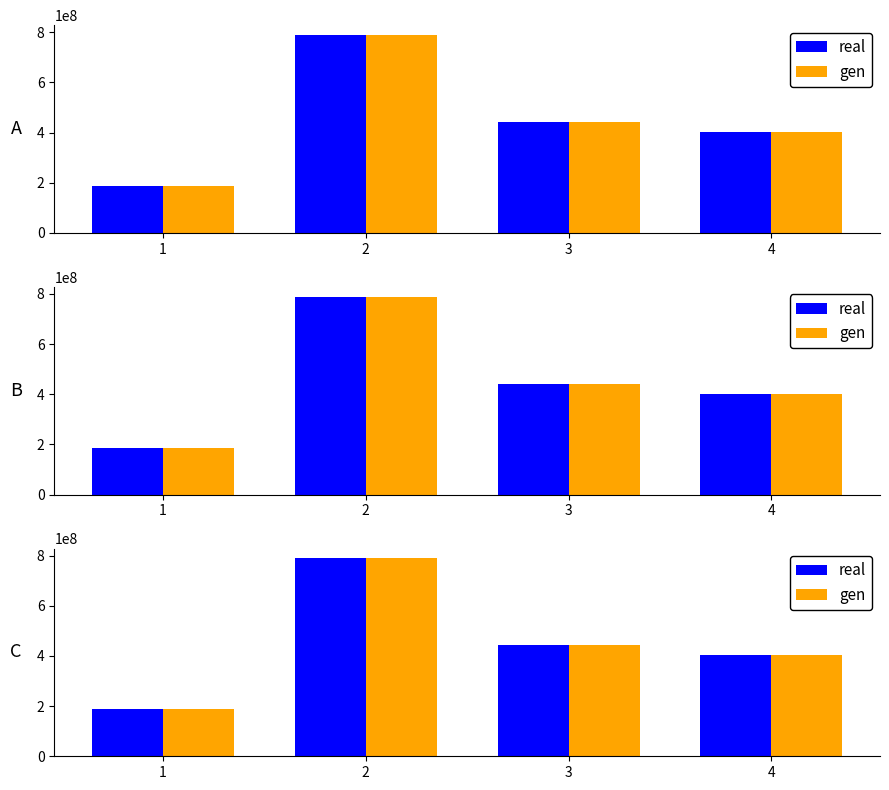

What is the total value across all series at 1?

374243400